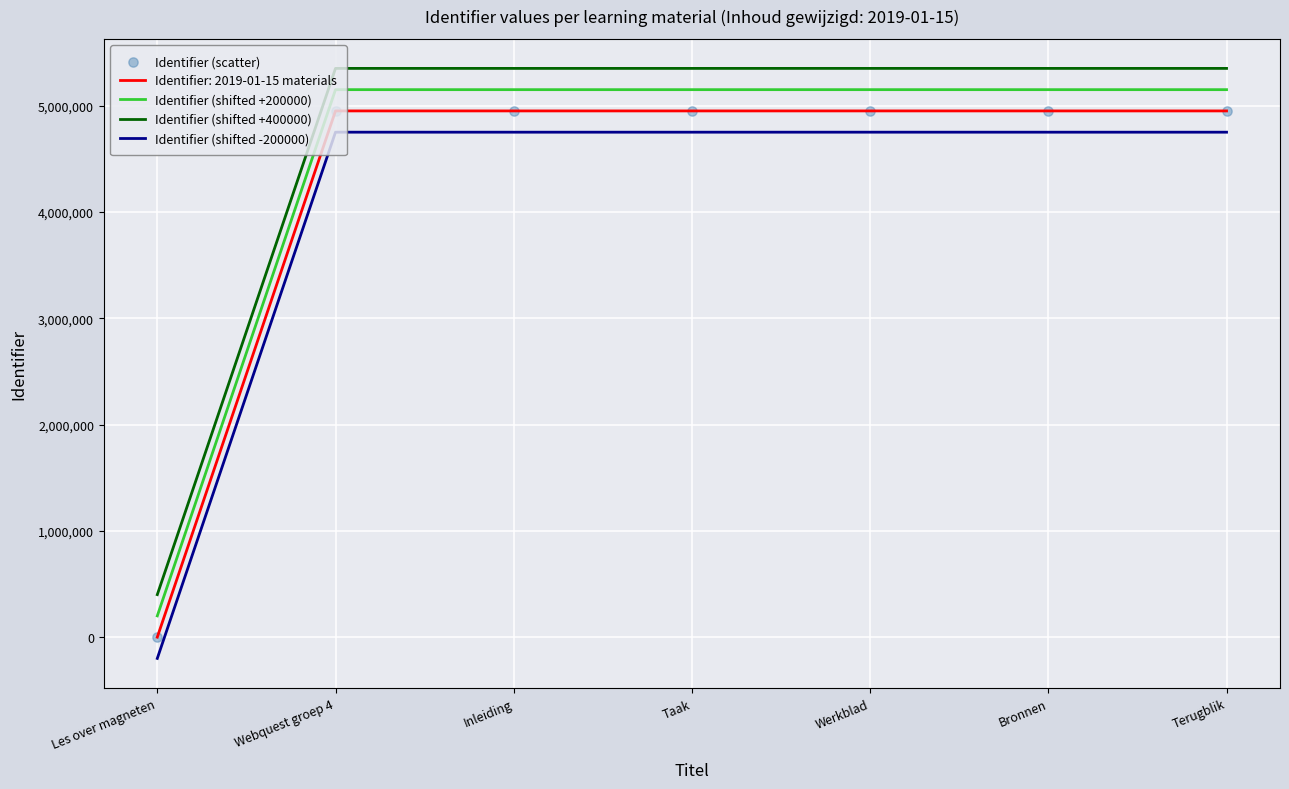

Which series has the largest total across all categories?

Identifier (shifted +400000)